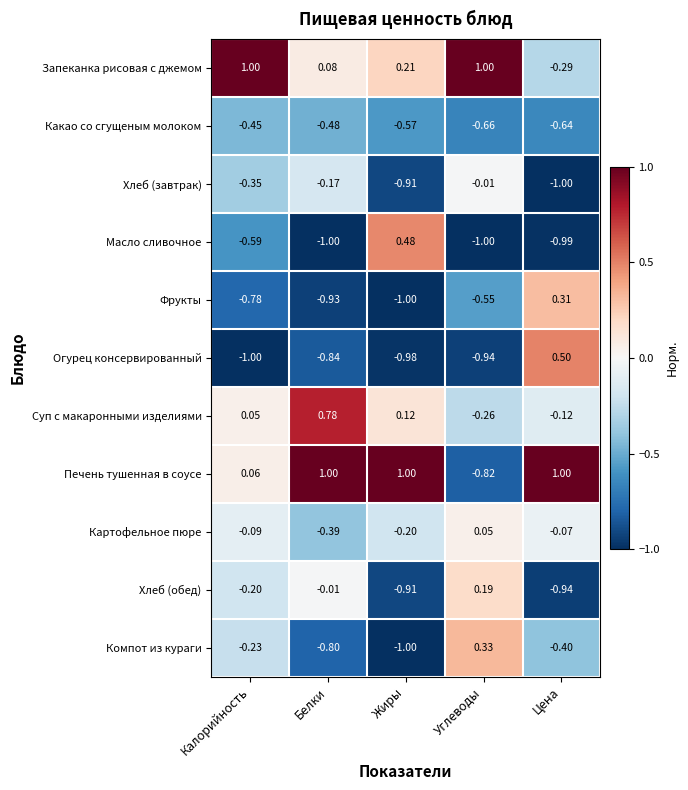

Between Жиры and Углеводы, which series saw the biggest shift?

Печень тушенная в соусе